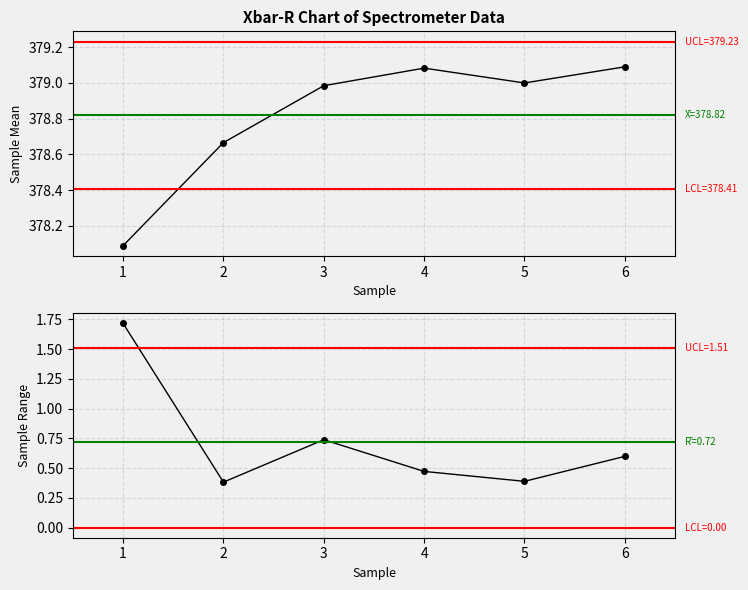

How many distinct data groups are displayed?

2